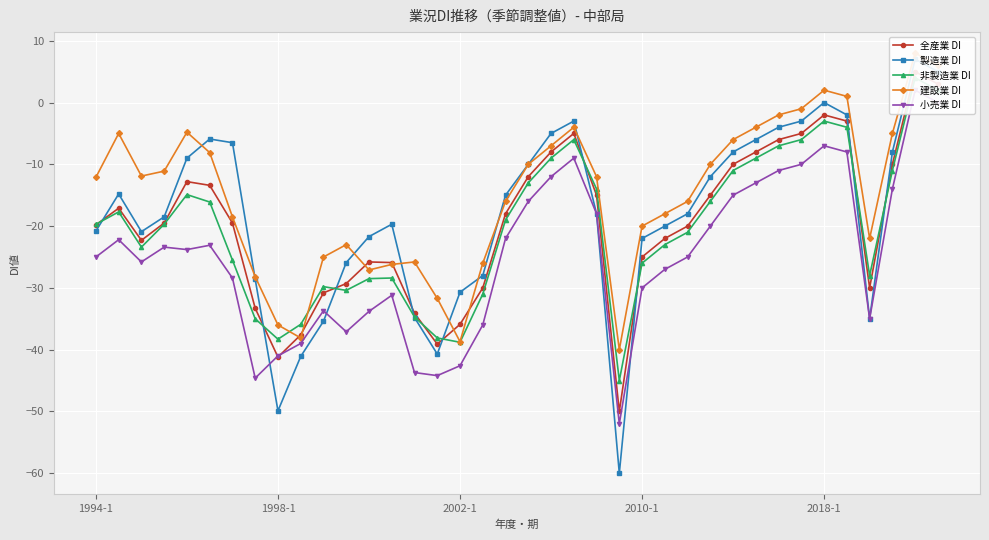

What is the value of the 建設業 DI point at the 21st from the left?

-7.0